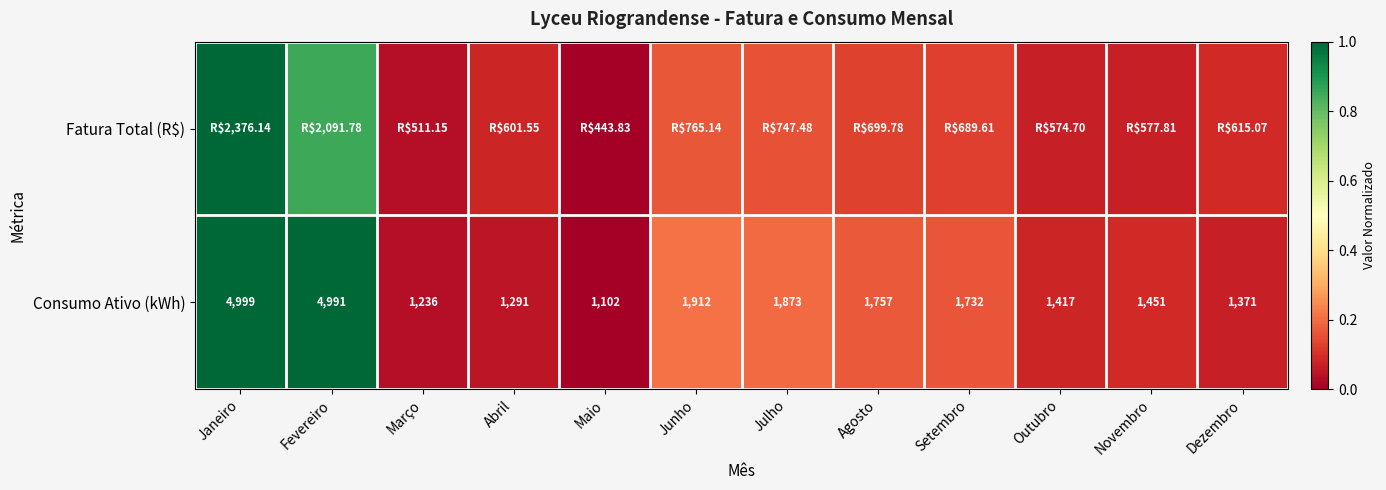

Rank the categories by Consumo Ativo (kWh) value from lowest to highest.

Maio, Março, Abril, Dezembro, Outubro, Novembro, Setembro, Agosto, Julho, Junho, Fevereiro, Janeiro